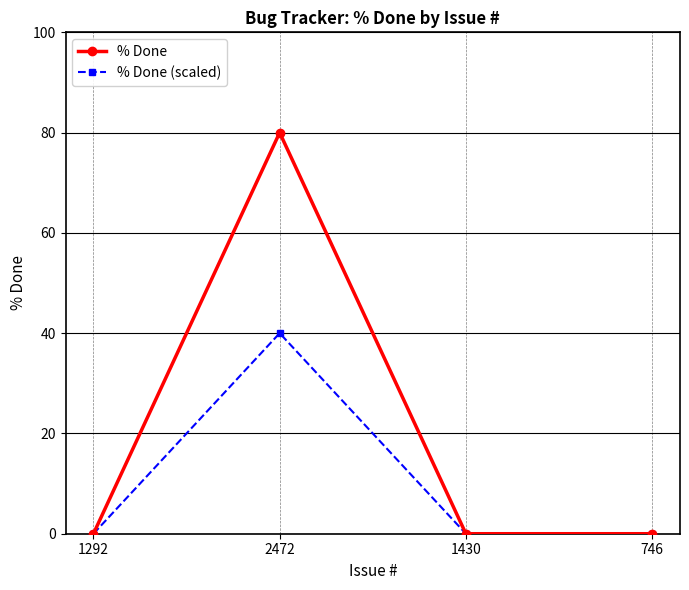

At which category is the sum across all series the highest?

2472